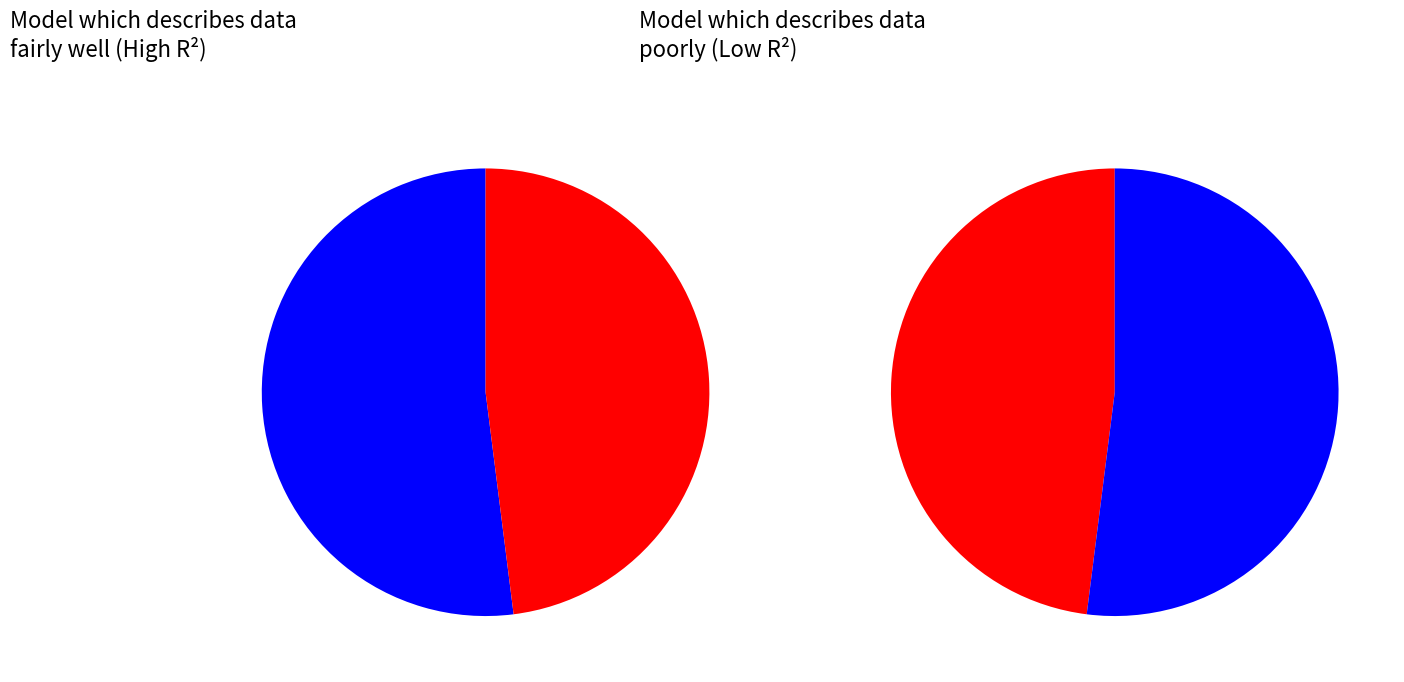

To the nearest percent, what portion does up represent?

52%